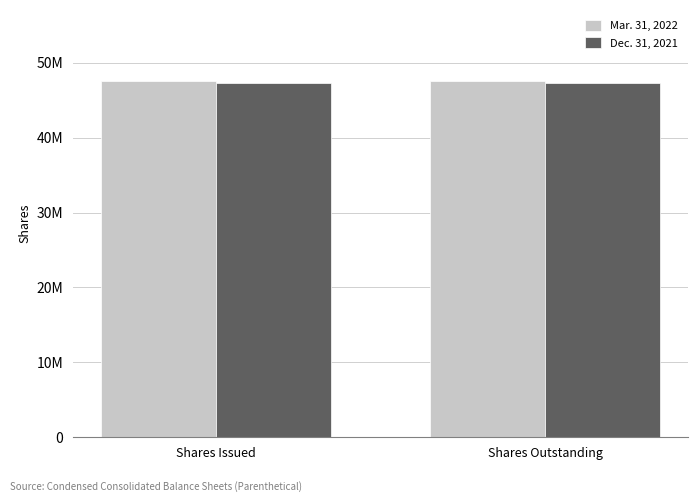

List the series in order of their overall mean, highest first.

Mar. 31, 2022, Dec. 31, 2021